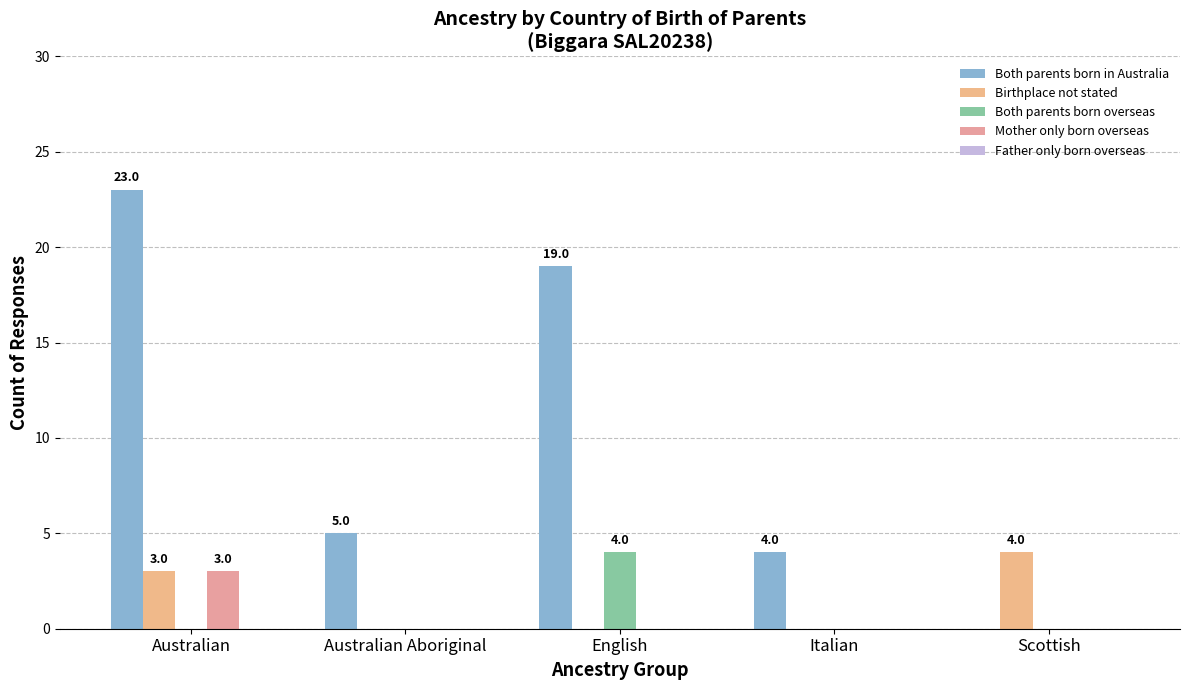

Count the number of data series in this chart.

4